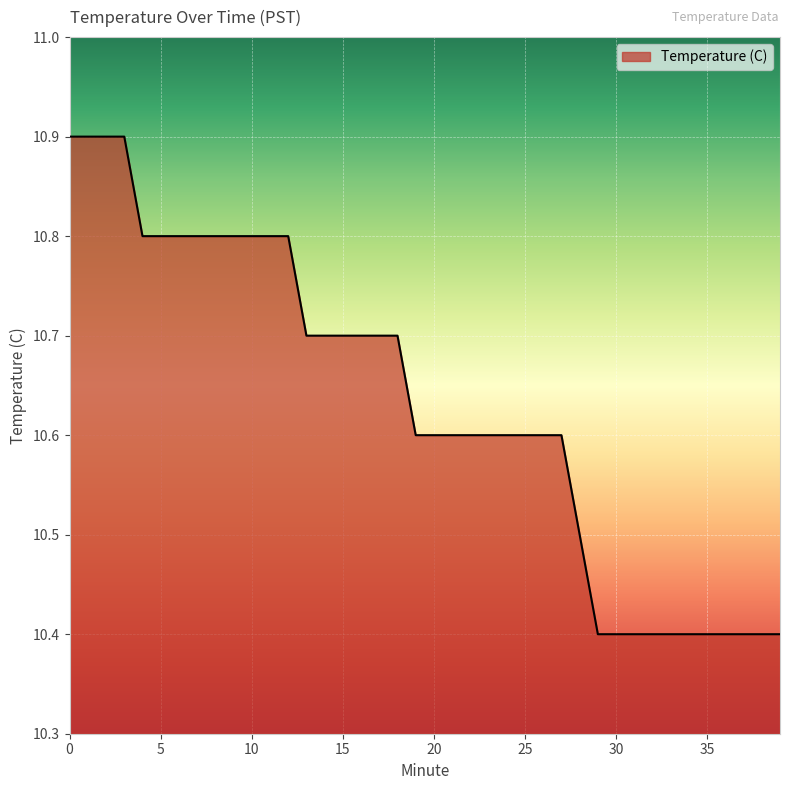

Does the chart display data point markers on the line(s)?

No